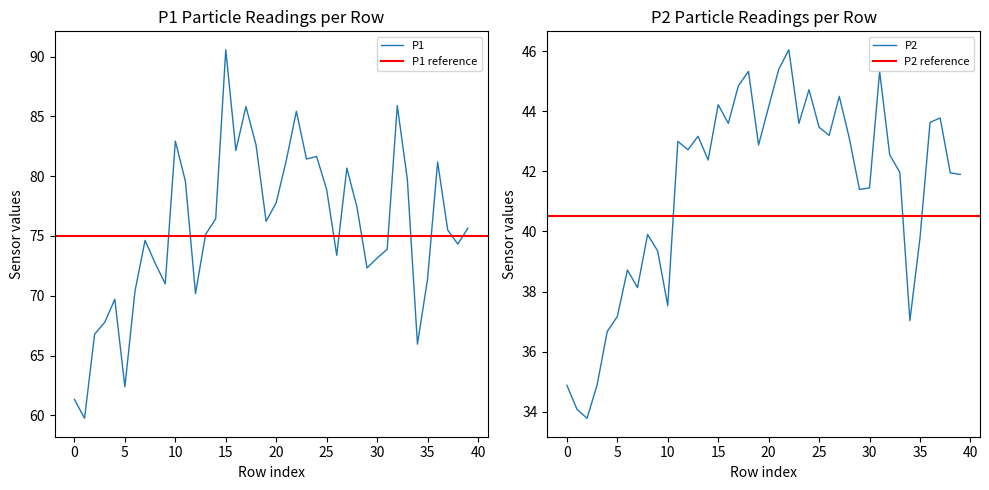

True or false: P1 and P2 intersect in this chart.

False